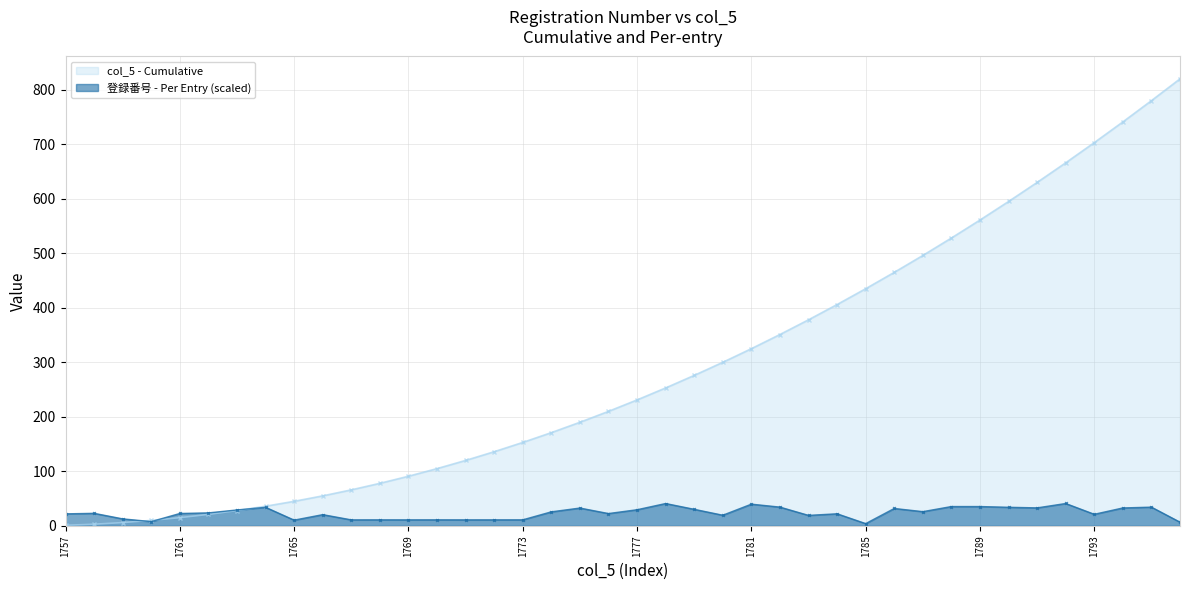

At which category does the chart reach its minimum across all series?

1785